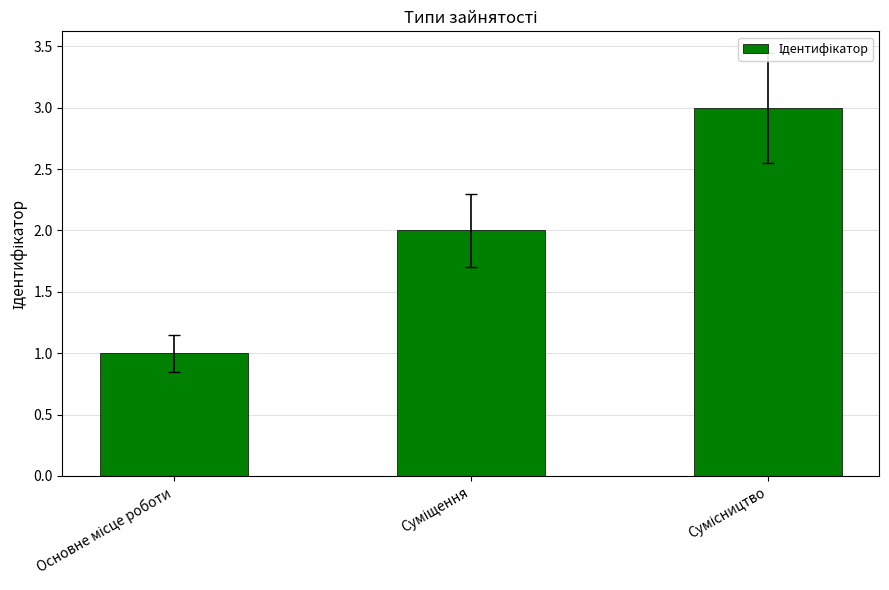

What is the maximum value shown in the chart?

3